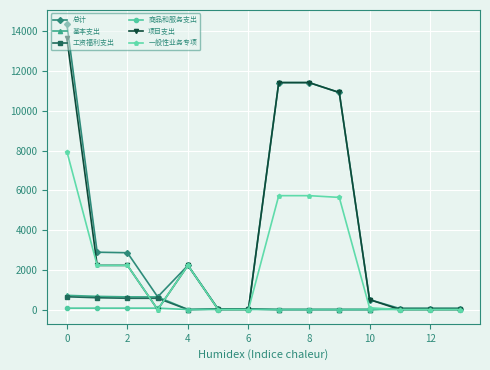

What are all the series names shown in the legend?

总计, 基本支出, 工资福利支出, 商品和服务支出, 项目支出, 一般性业务专项